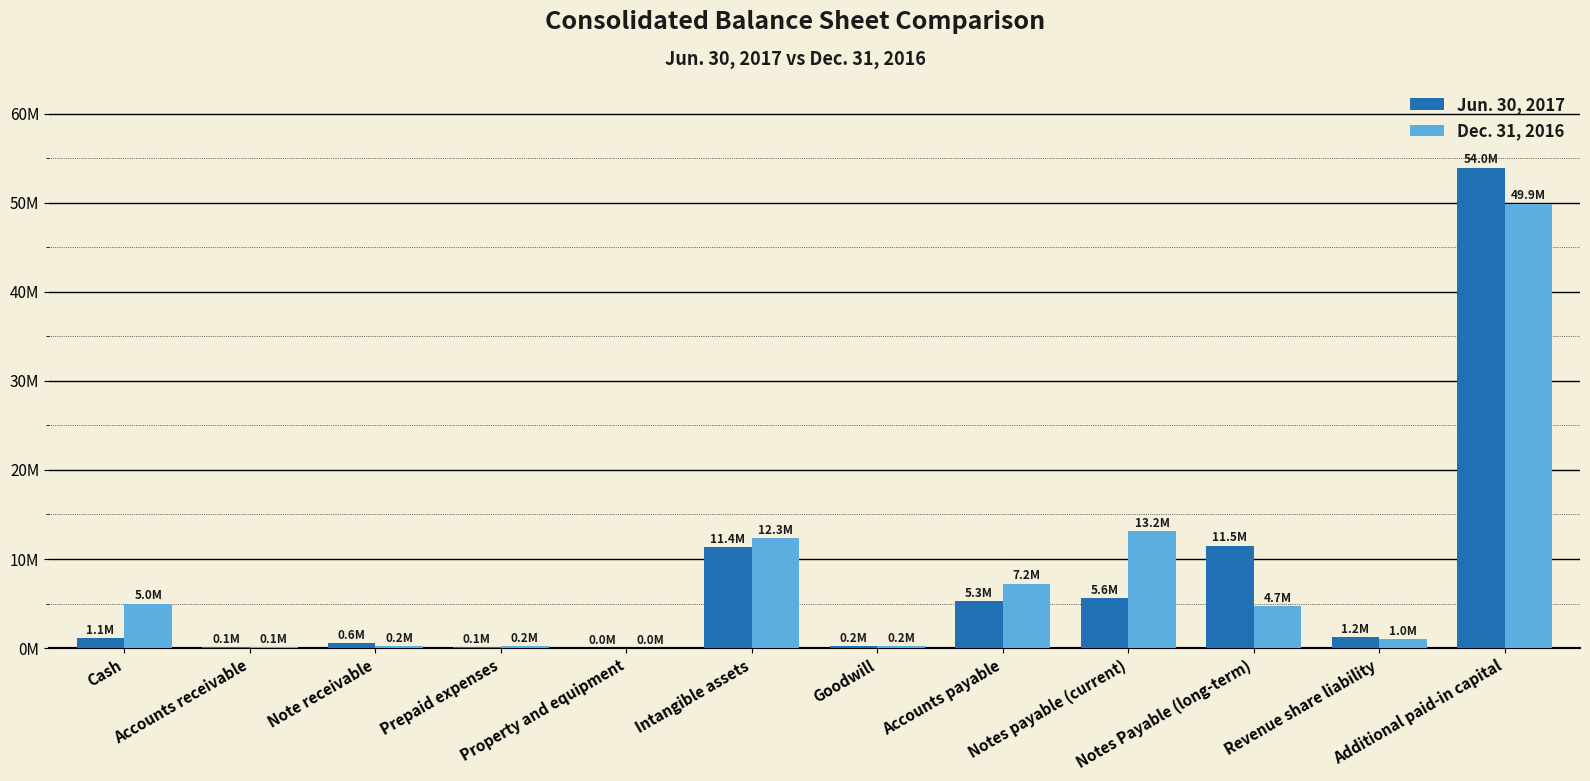

Is it true that Jun. 30, 2017 equals 1095721 at Cash?

True